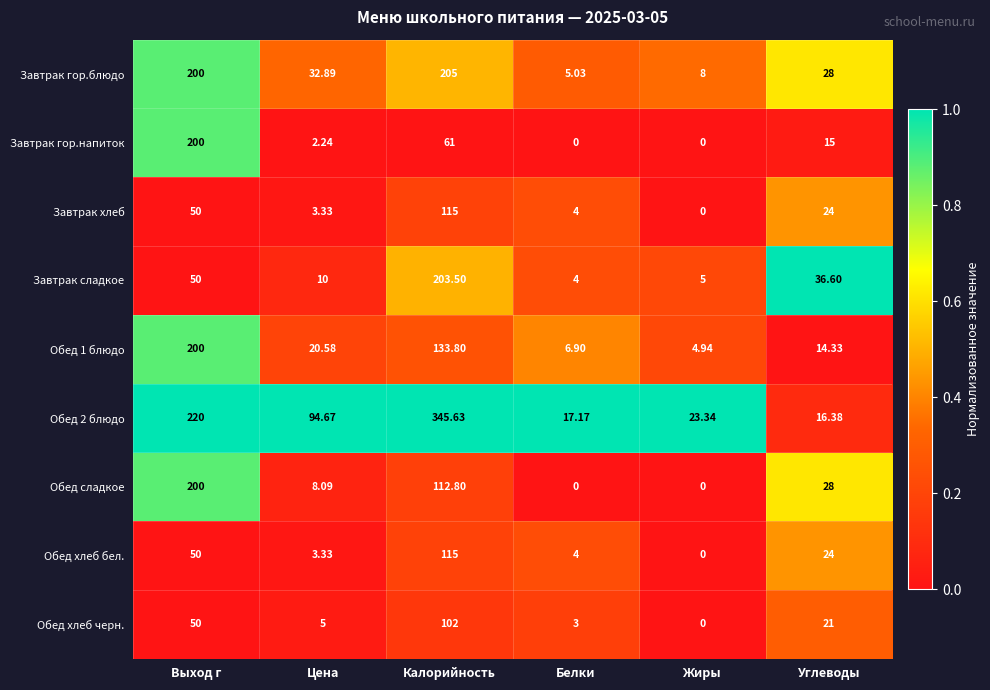

At which label does Обед хлеб бел. reach its peak?

Калорийность